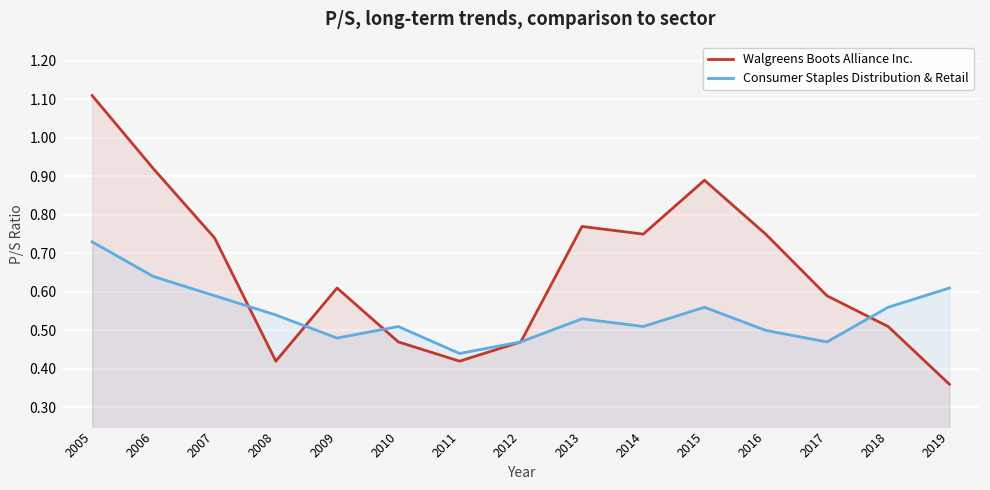

What are all the series names shown in the legend?

Walgreens Boots Alliance Inc., Consumer Staples Distribution & Retail